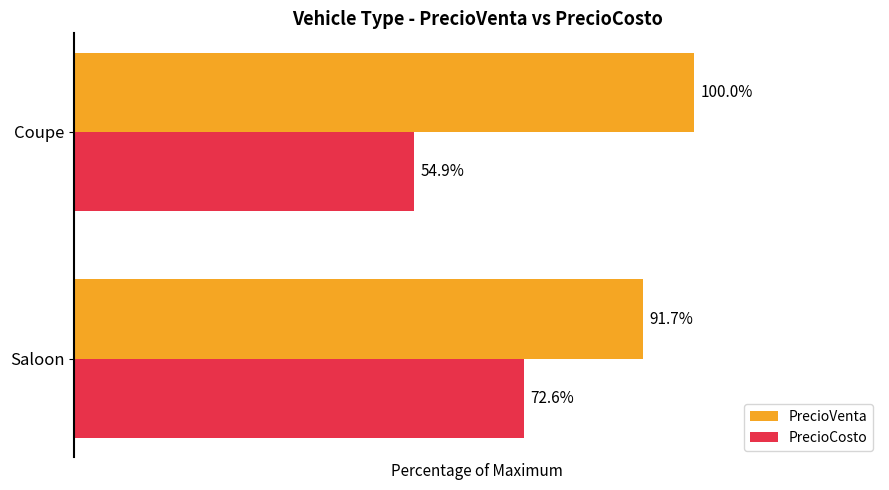

Which series has the largest total across all categories?

PrecioVenta